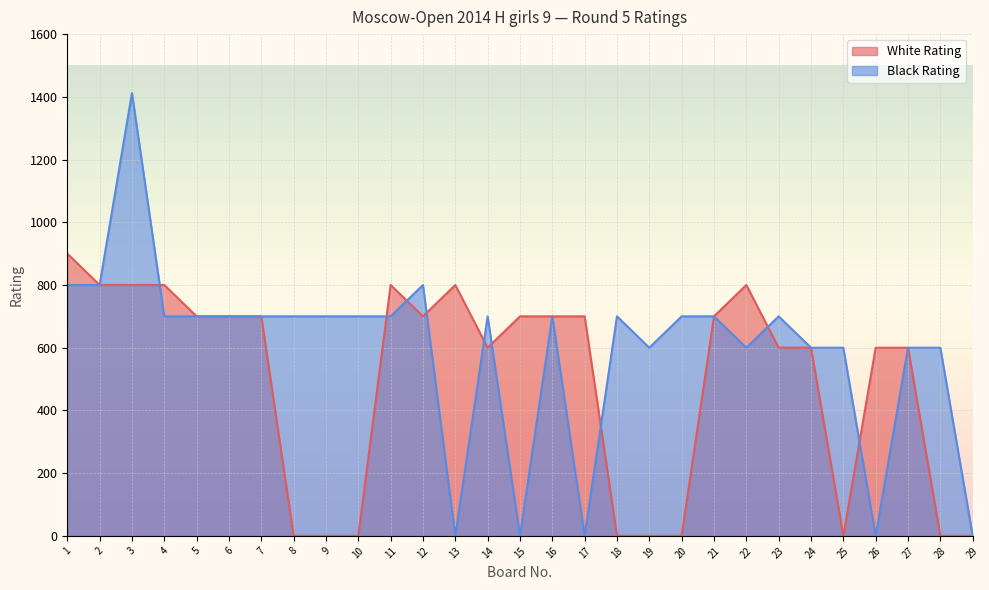

Reading right to left, list all the values displayed in this chart.

White Rating: 29=0	28=0	27=600	26=600	25=0	24=600	23=600	22=800	21=700	20=0	19=0	18=0	17=700	16=700	15=700	14=600	13=800	12=700	11=800	10=0	9=0	8=0	7=700	6=700	5=700	4=800	3=800	2=800	1=900
Black Rating: 29=0	28=600	27=600	26=0	25=600	24=600	23=700	22=600	21=700	20=700	19=600	18=700	17=0	16=700	15=0	14=700	13=0	12=800	11=700	10=700	9=700	8=700	7=700	6=700	5=700	4=700	3=1412	2=800	1=800